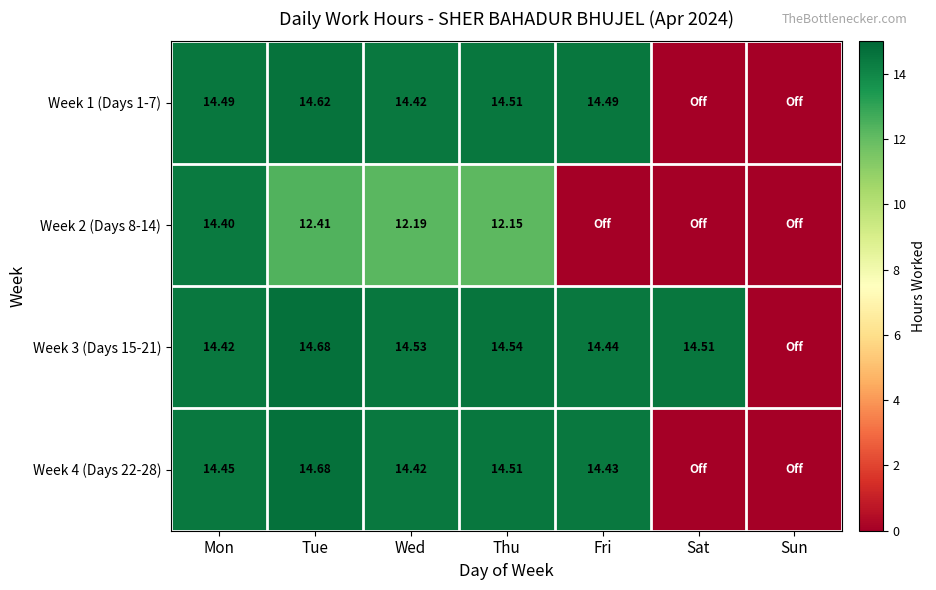

Is the value of Week 3 (Days 15-21) at Wed greater than the value of Week 1 (Days 1-7) at Fri?

Yes